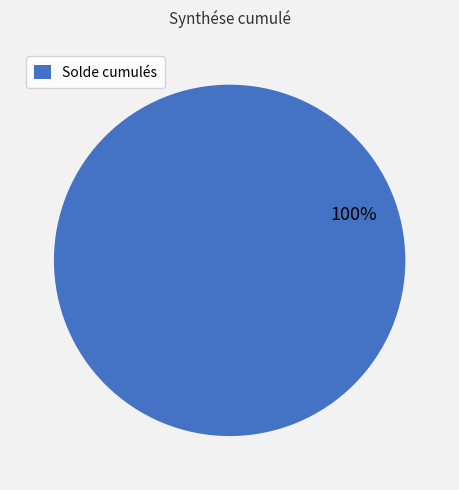

Rank the categories by value from highest to lowest.

Solde cumulés